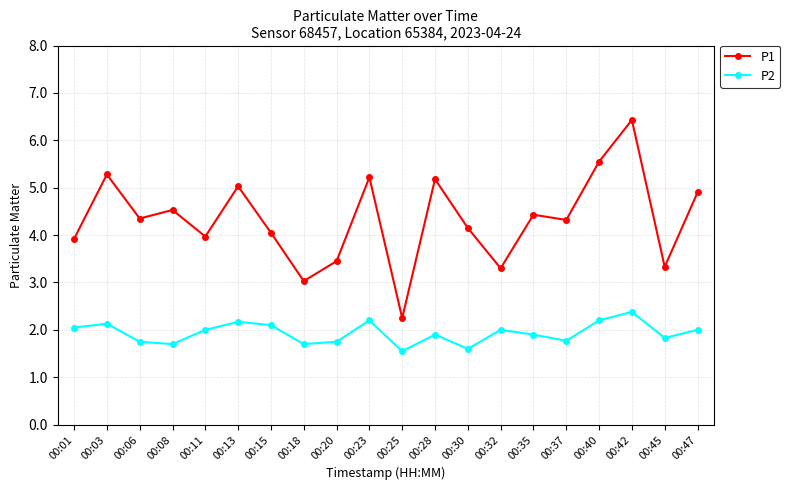

What is the difference between the P2 values at 00:40 and 00:45?

0.4